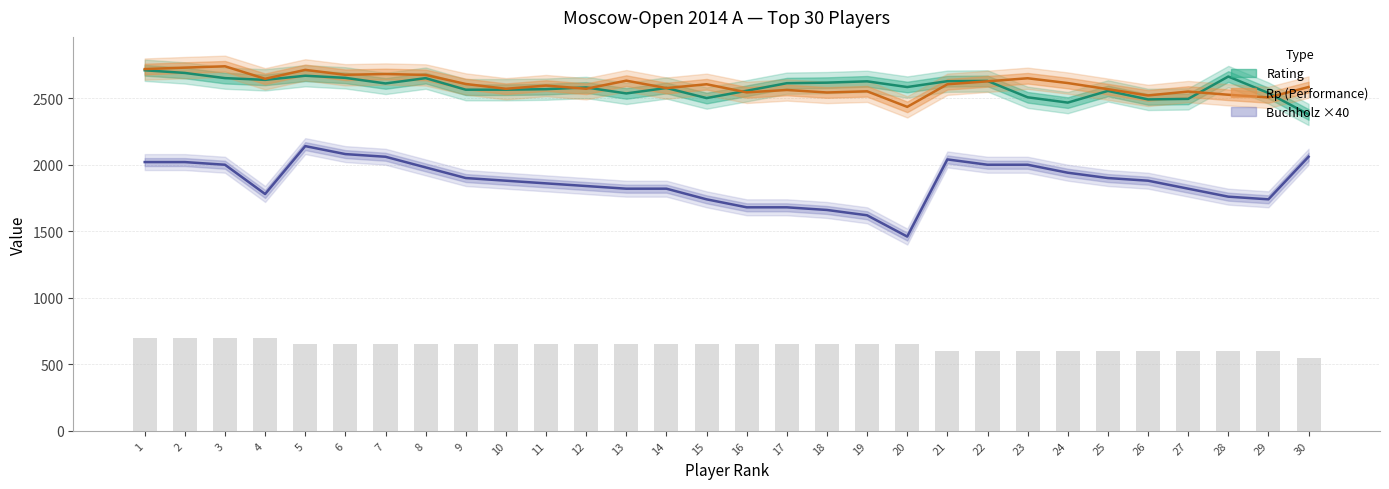

Where is Rating nearest to the value 2544?

29